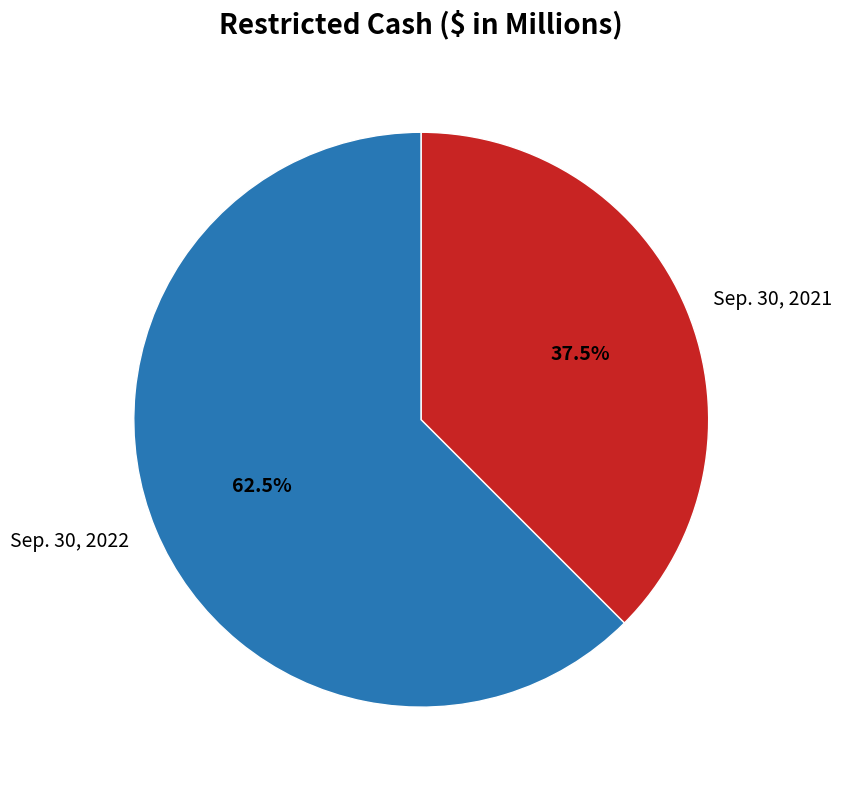

To the nearest percent, what is the difference between the Sep. 30, 2022 and Sep. 30, 2021 slice percentages?

25%